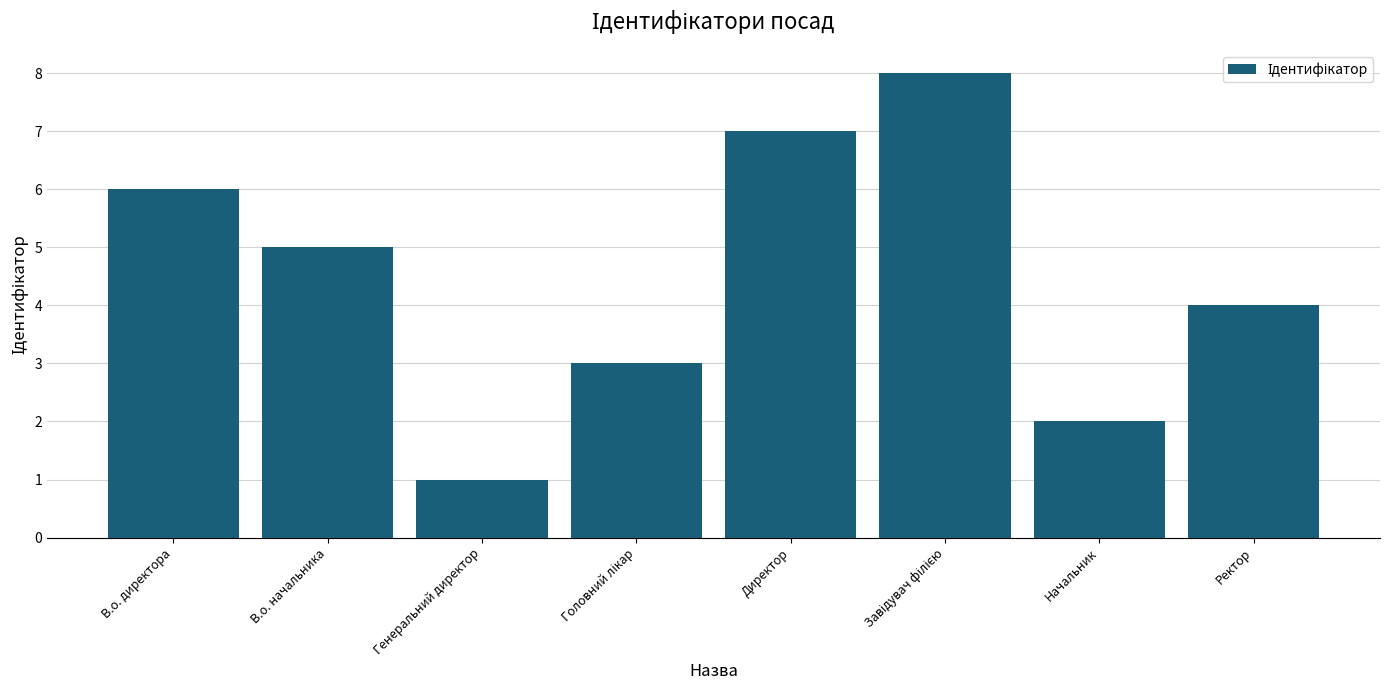

Which label corresponds to the smallest value in the chart?

Генеральний директор